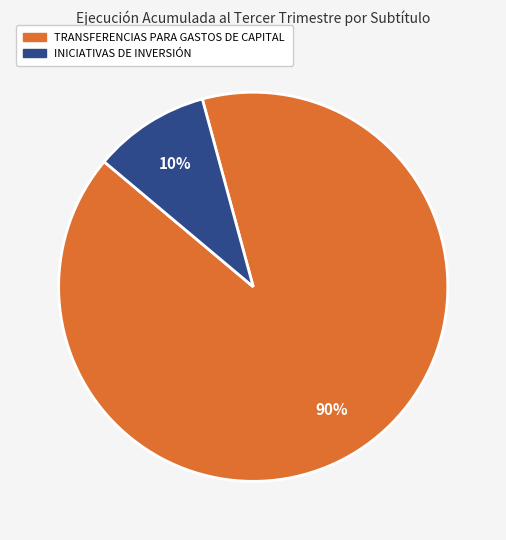

What is the ratio of the value at INICIATIVAS DE INVERSIÓN to the value at TRANSFERENCIAS PARA GASTOS DE CAPITAL?

0.1